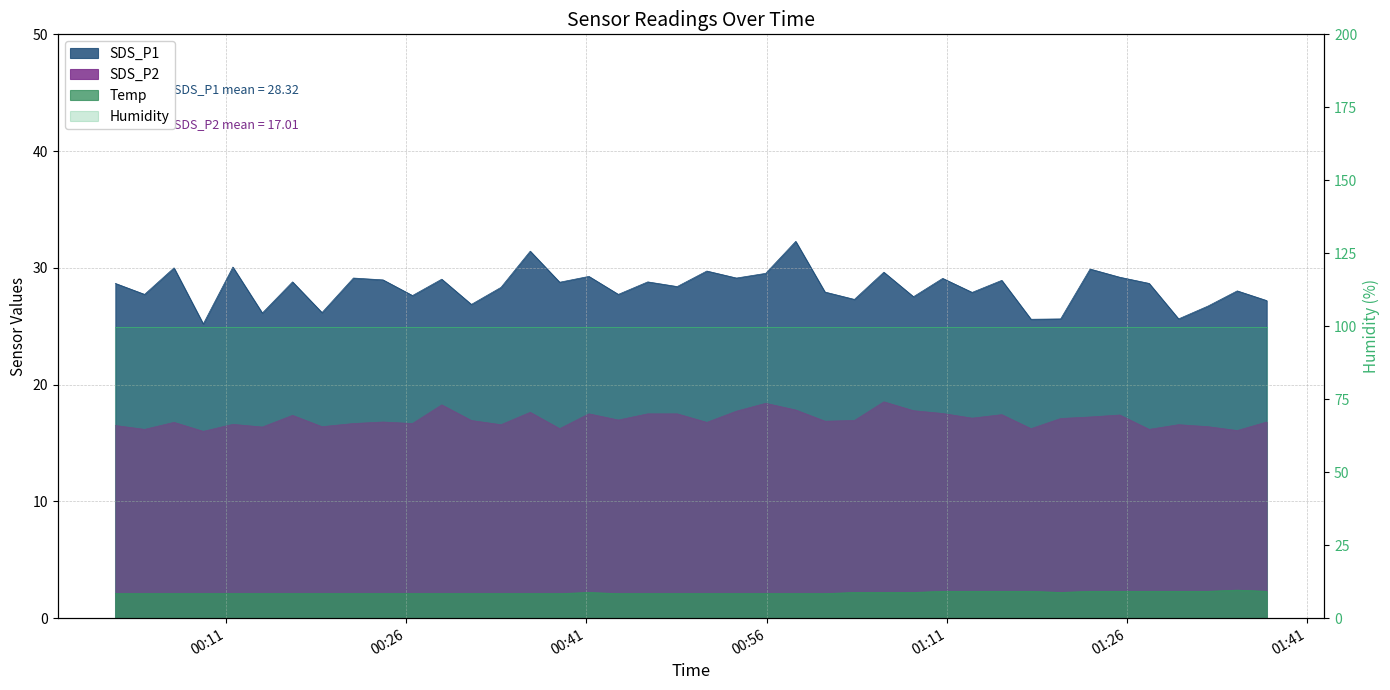

What is the label of the 3rd point from the left?

2021/01/08 00:06:41